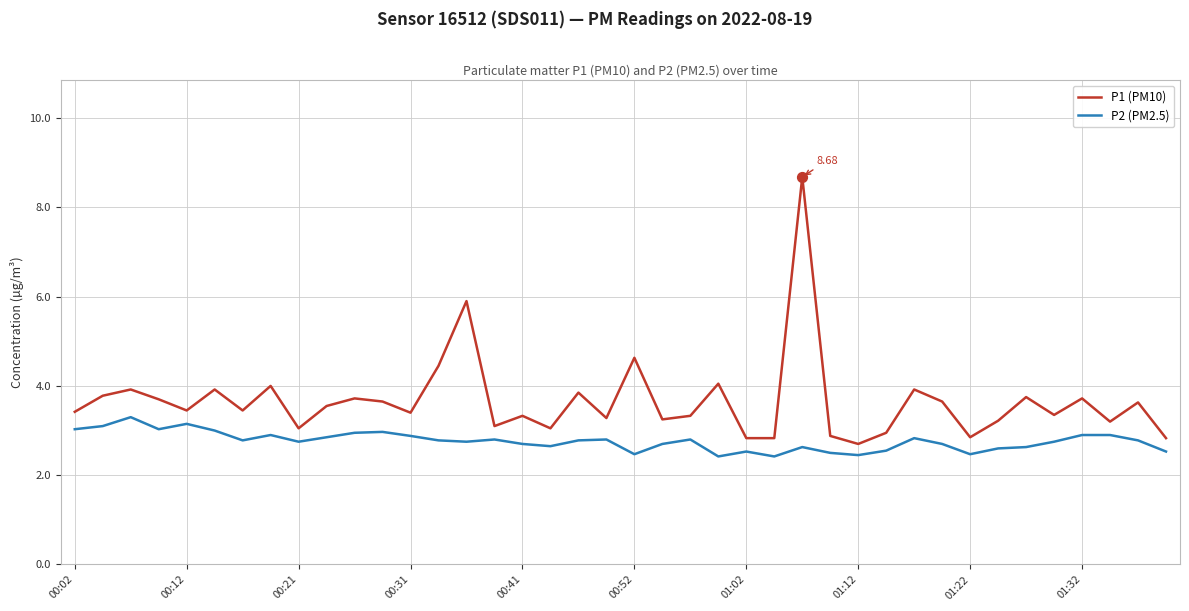

Which series has the largest total across all categories?

P1 (PM10)